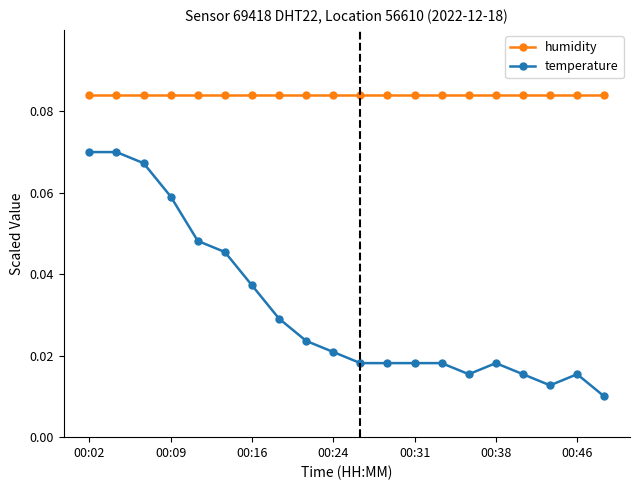

Which series has the largest range (max minus min)?

temperature